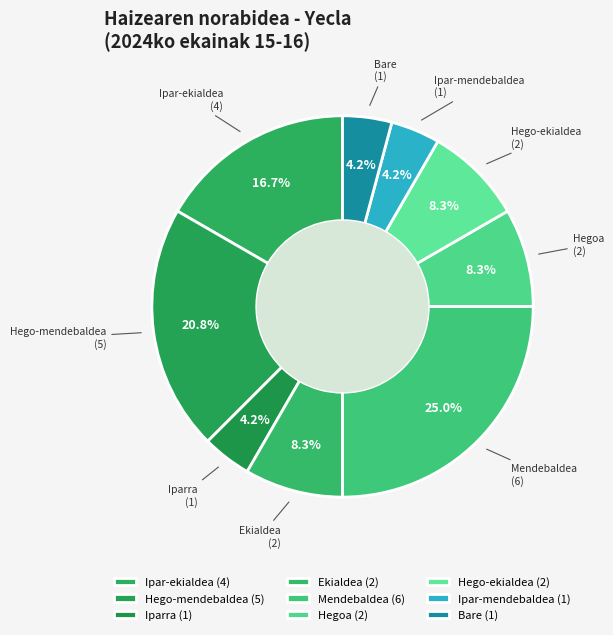

True or false: Iparra accounts for 4% of the total.

True